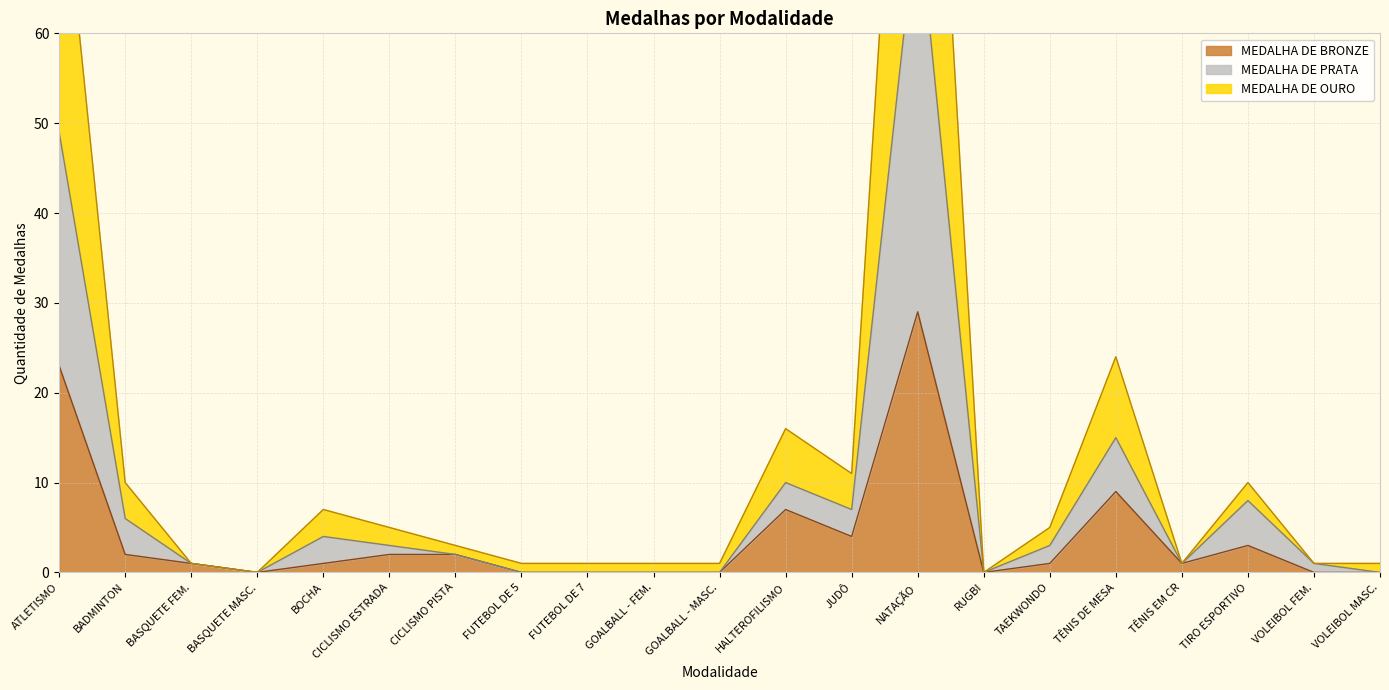

True or false: MEDALHA DE BRONZE has more than 2 interior local peaks.

True